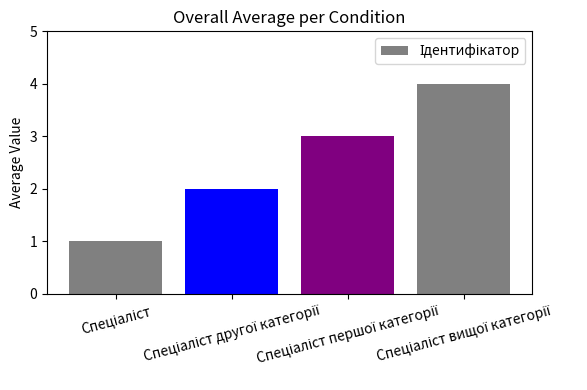

What is the difference between the maximum and minimum values?

3